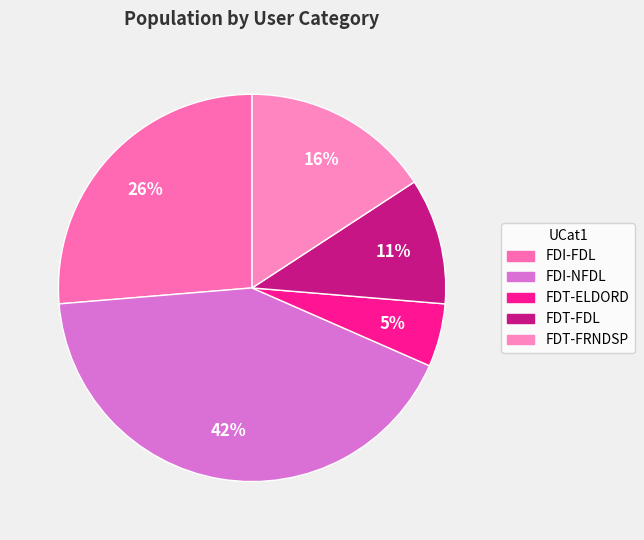

Rank the categories by value from lowest to highest.

FDT-ELDORD, FDT-FDL, FDT-FRNDSP, FDI-FDL, FDI-NFDL